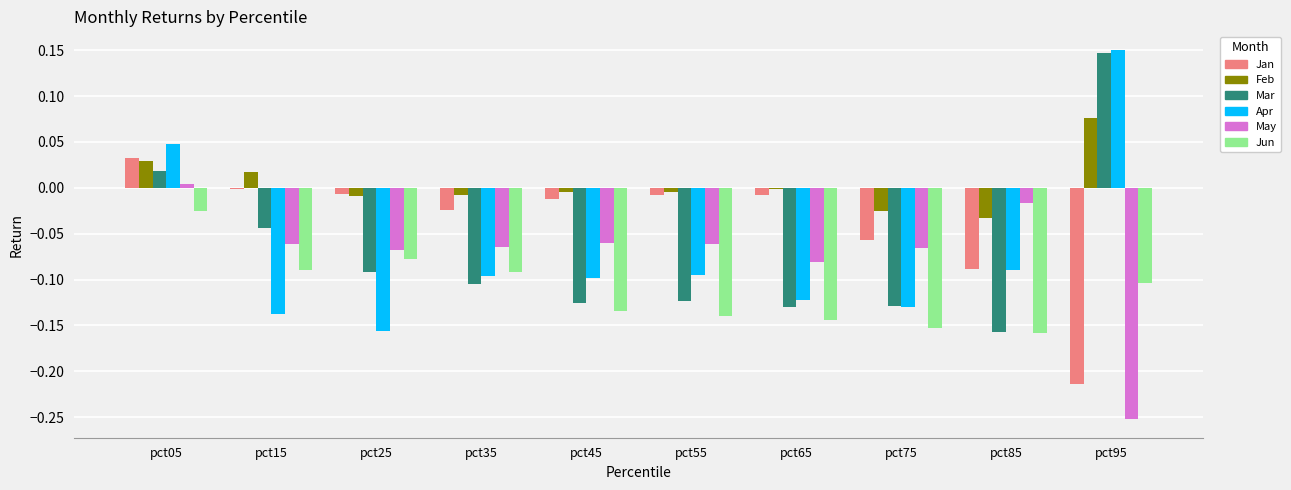

At which label does May reach its peak?

pct05